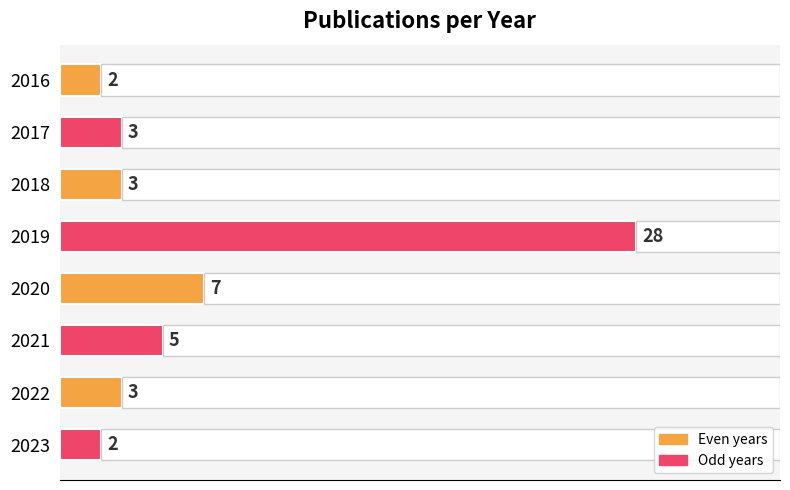

Reading left to right, extract all data points from this chart.

2	3	3	28	7	5	3	2